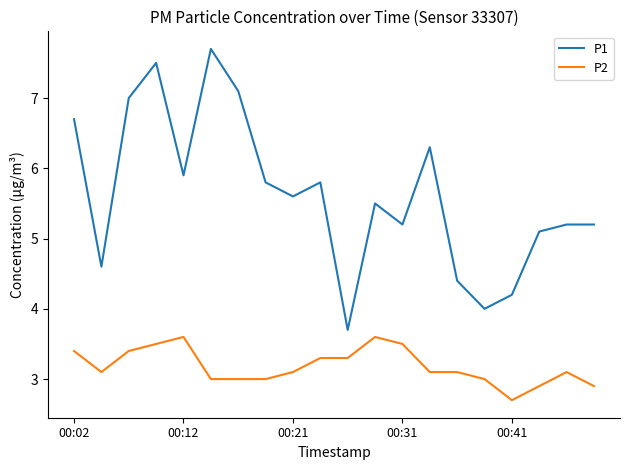

True or false: P1 and P2 intersect in this chart.

False